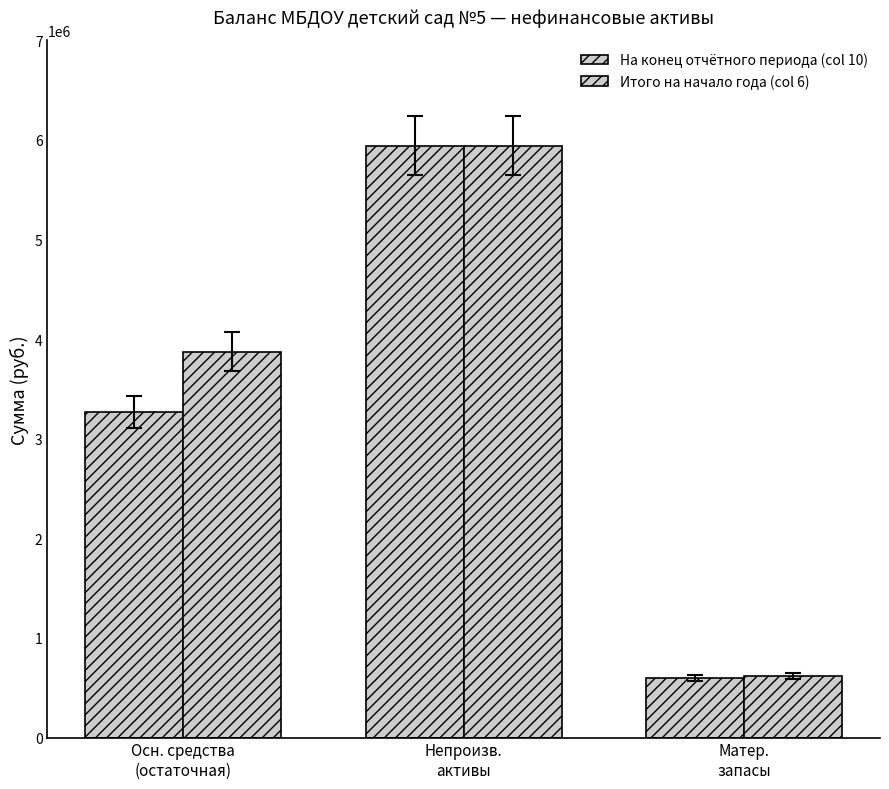

How many distinct data groups are displayed?

2